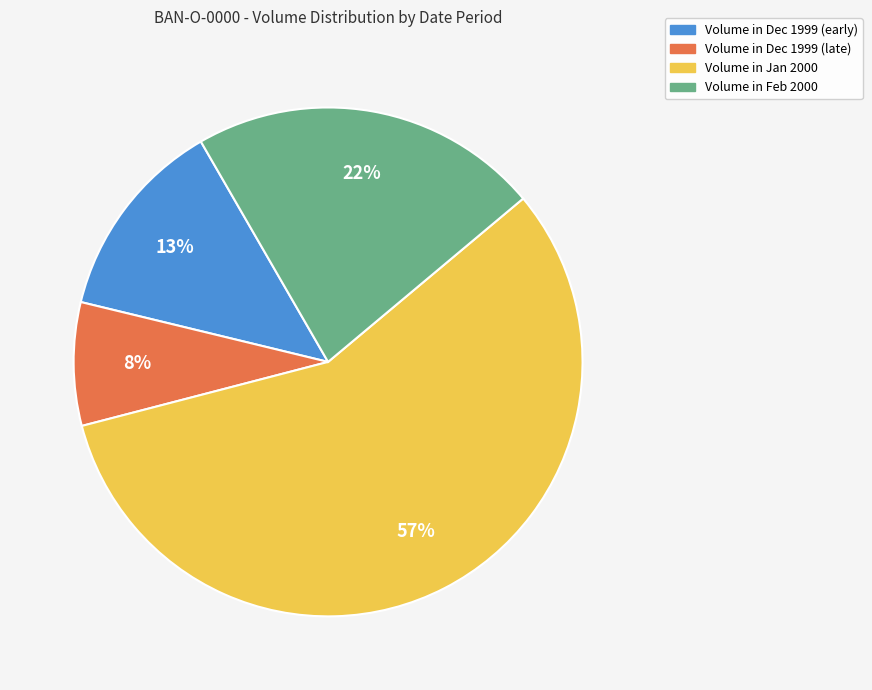

To the nearest percent, what is the average slice percentage?

25%